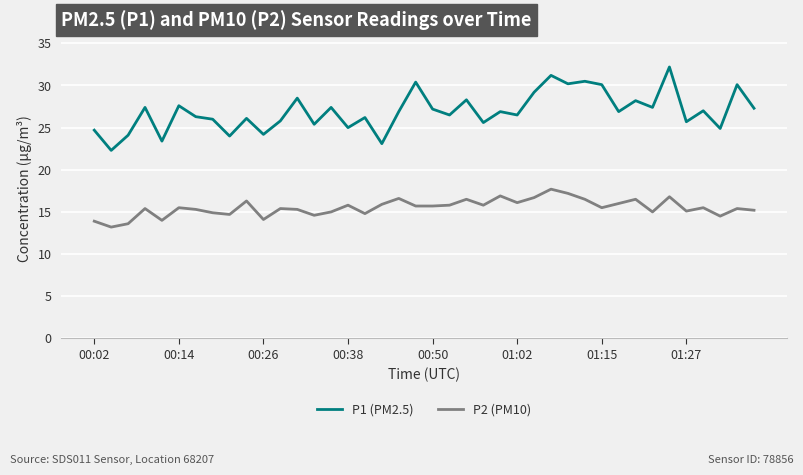

Which series has the largest total across all categories?

P1 (PM2.5)